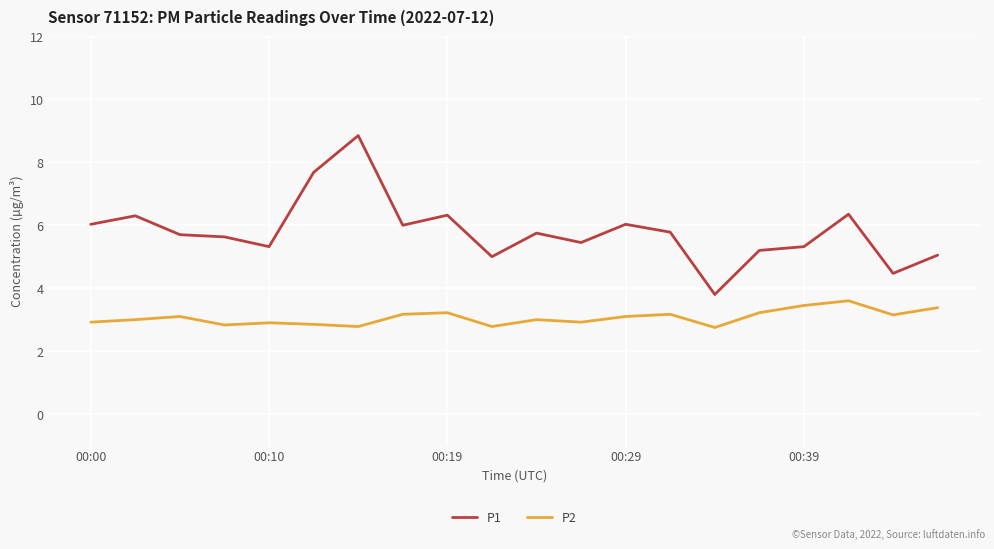

True or false: P1 has more than 1 points higher than both neighbors.

True